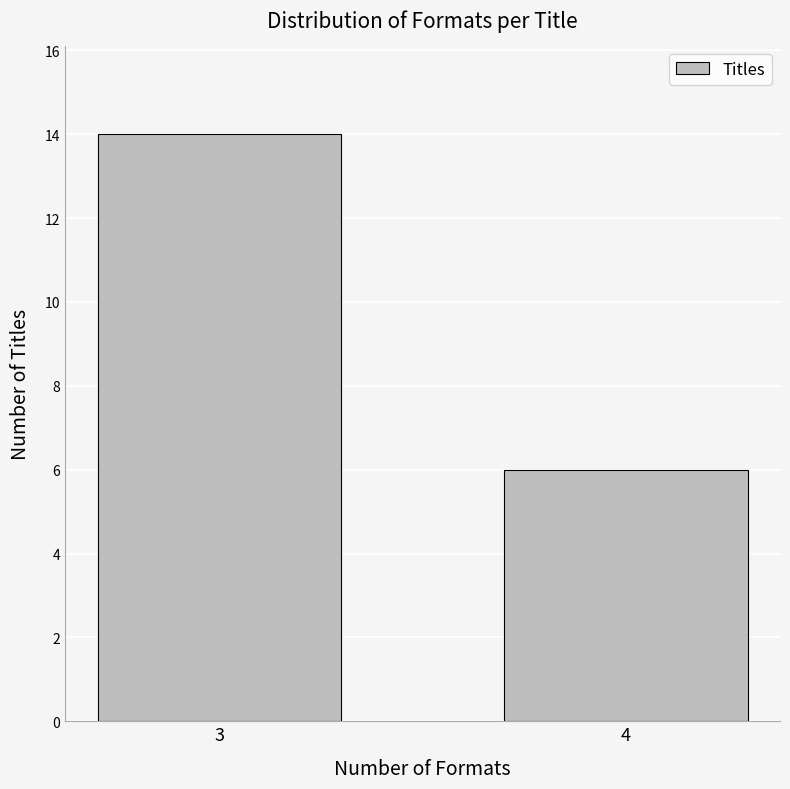

Reading left to right, what are all the values shown in this chart?

14	6